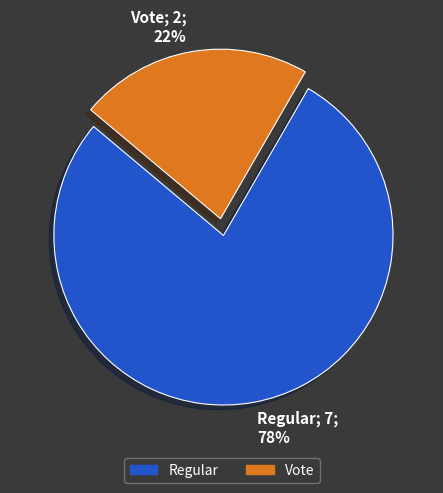

Is it true that Vote is 22% of the pie?

True